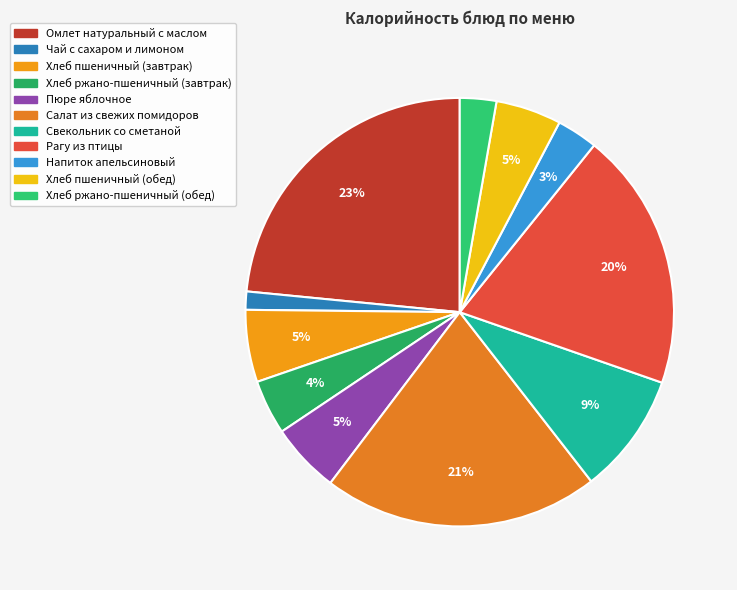

Is the sum of Хлеб ржано-пшеничный (завтрак) and Рагу из птицы greater than half?

No